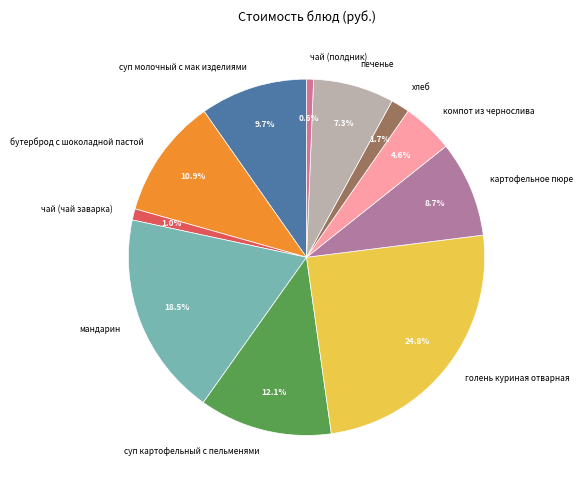

To the nearest percent, what percentage of the pie is бутерброд с шоколадной пастой?

11%